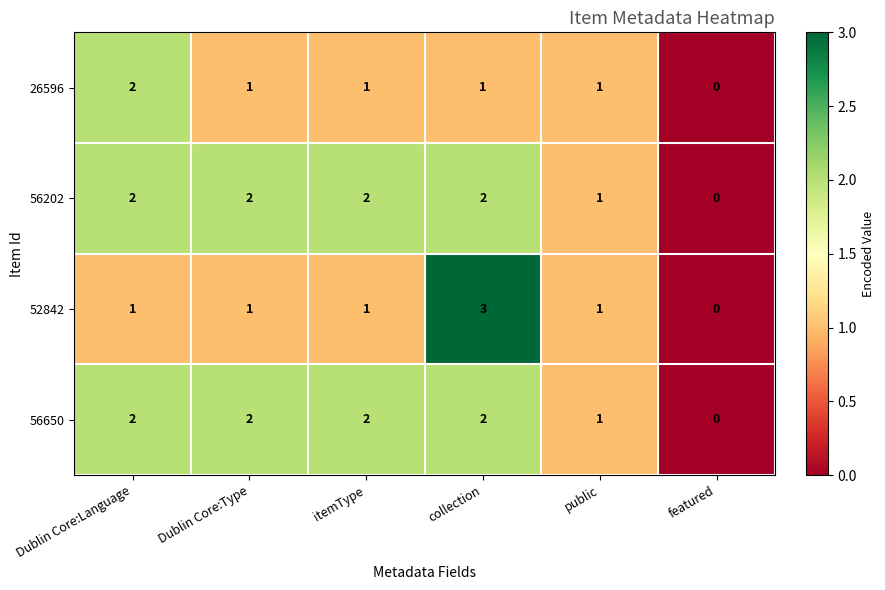

At which category is the sum across all series the highest?

collection